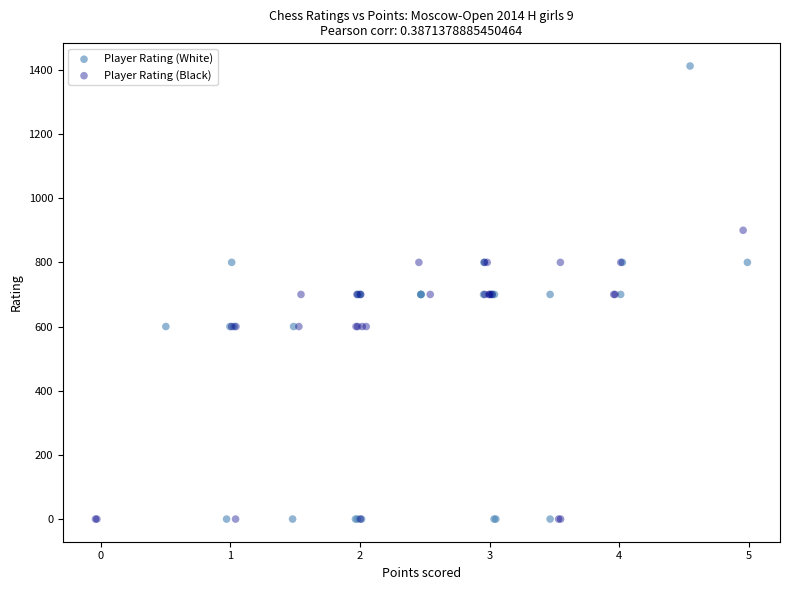

Which series reaches the maximum Y coordinate?

Player Rating (White)